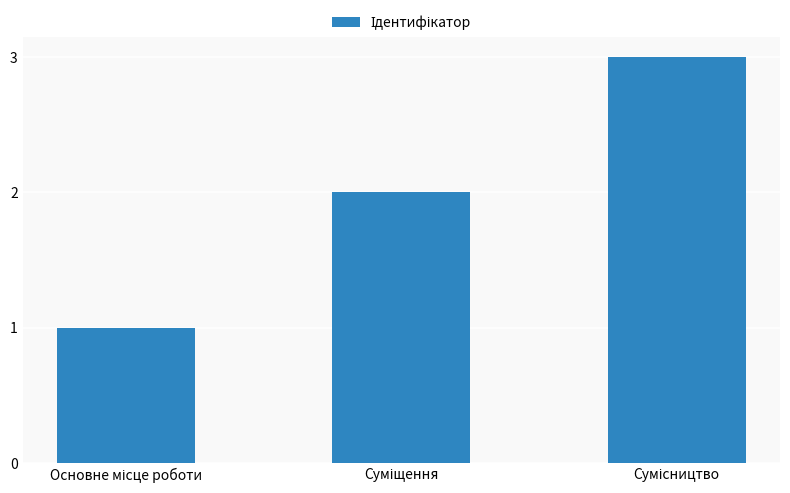

What is the sum of all values?

6